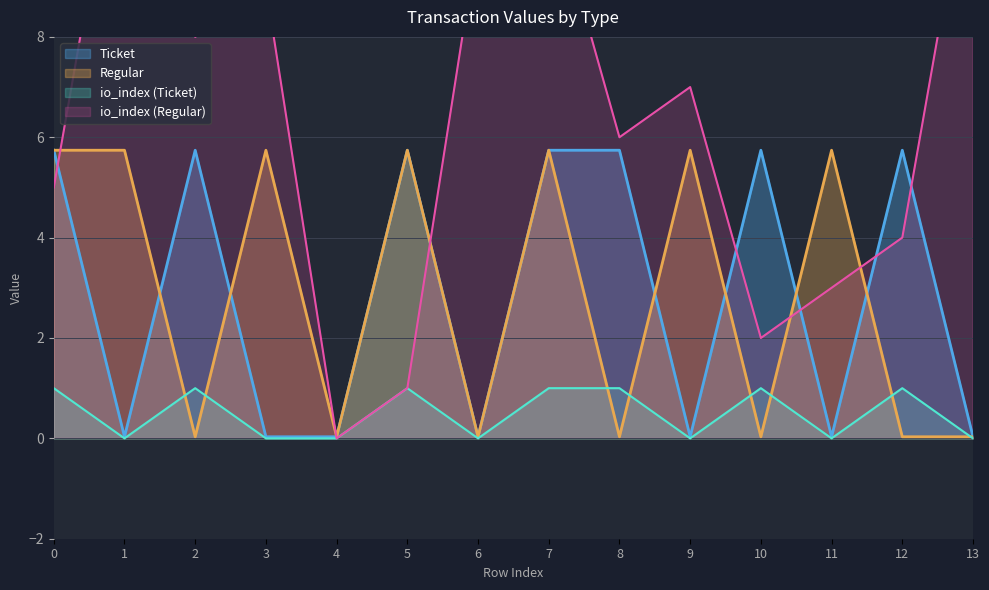

What is the difference between the second highest and minimum values in the io_index_regular series?

12.0